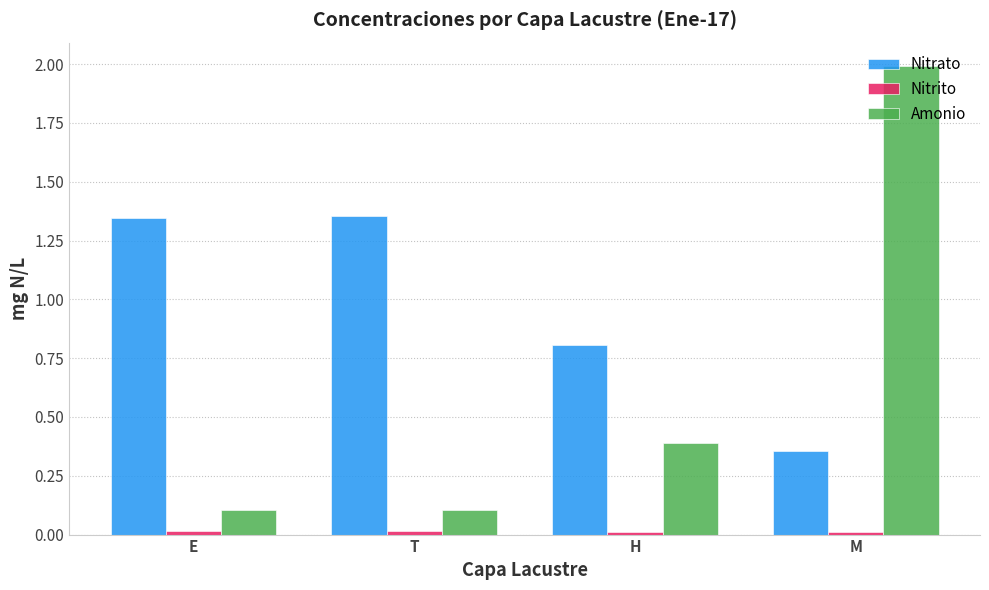

Which label corresponds to the largest value in the chart?

M